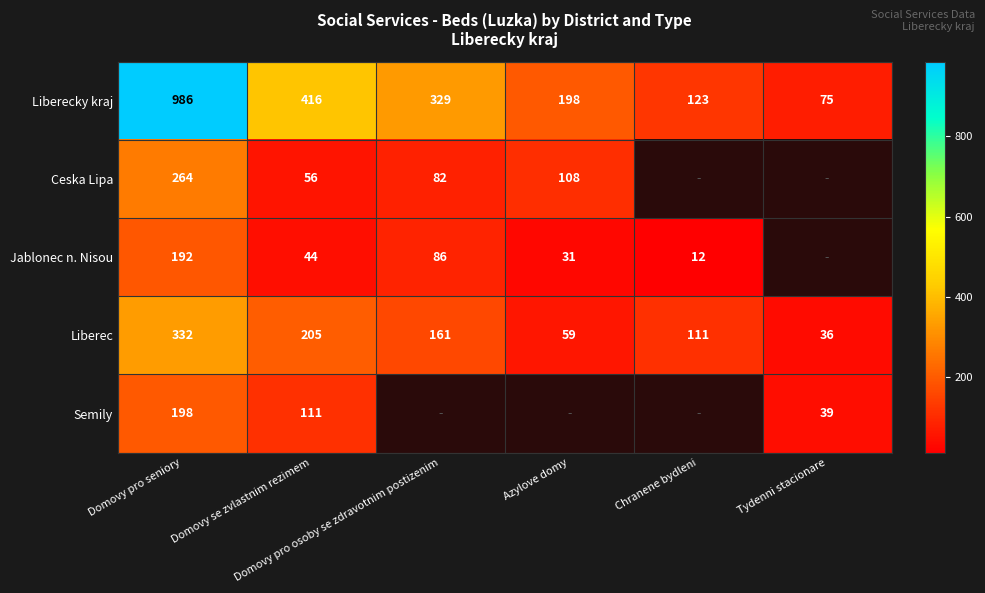

Between Domovy pro osoby se zdravotnim postizenim and Domovy pro seniory, which is larger?

Domovy pro seniory